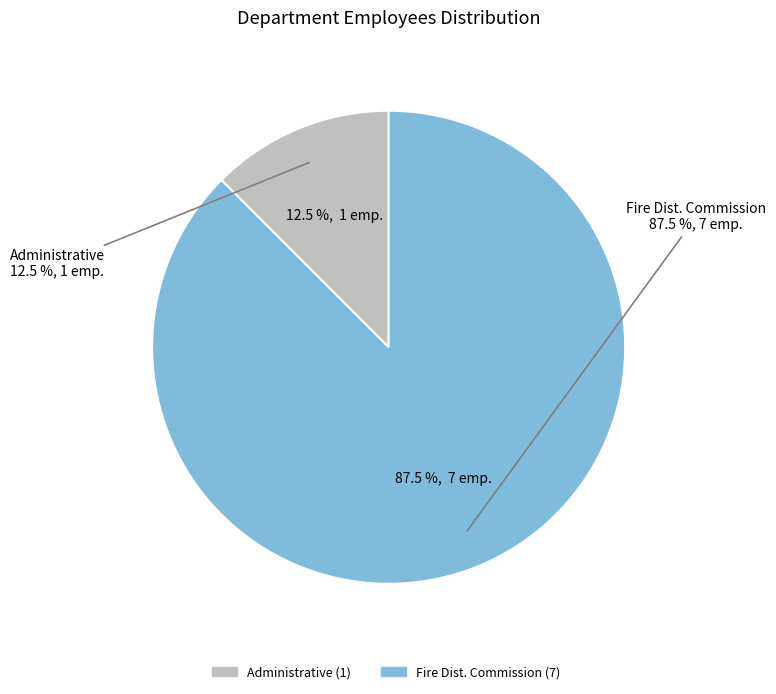

Do Administrative and Fire Dist. Commission together represent more than half of the pie?

Yes